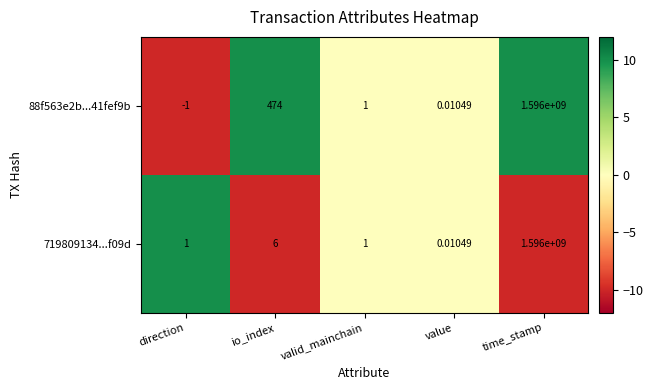

Rank the categories by 88f563e2b...41fef9b value from lowest to highest.

direction, value, valid_mainchain, io_index, time_stamp